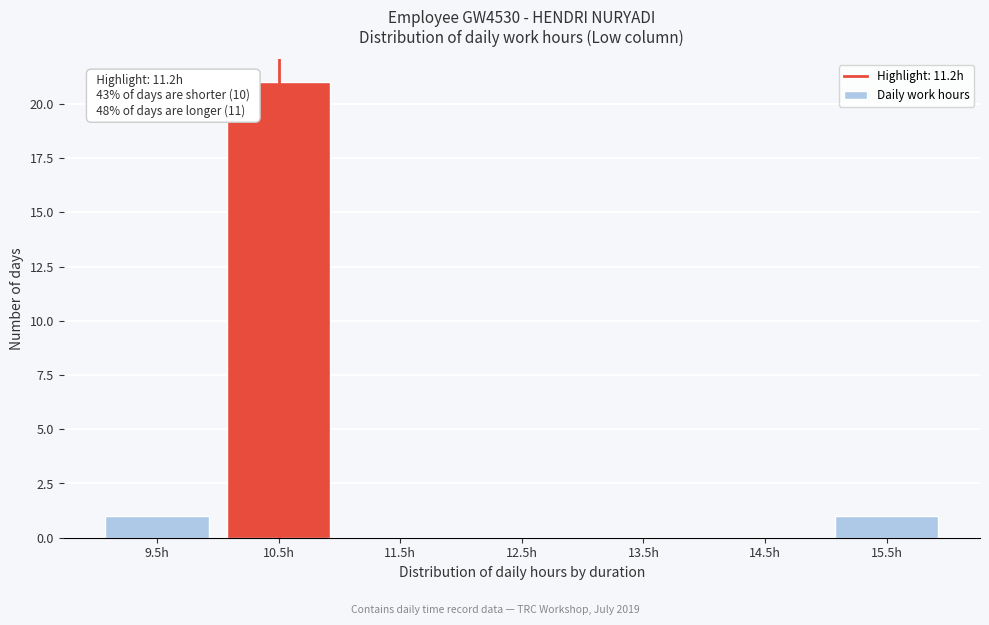

Reading right to left, list all the values displayed in this chart.

15.5h=1	14.5h=0	13.5h=0	12.5h=0	11.5h=0	10.5h=21	9.5h=1